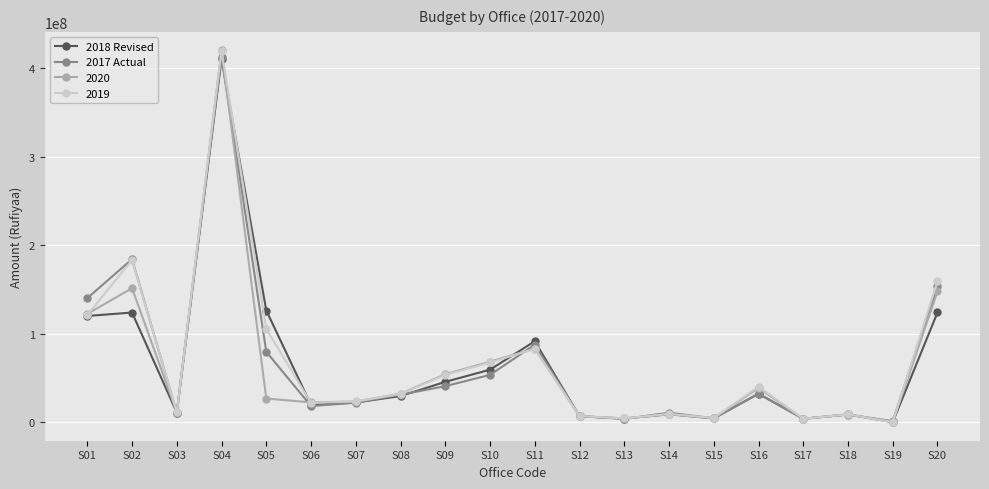

At which category is the sum across all series the highest?

S04